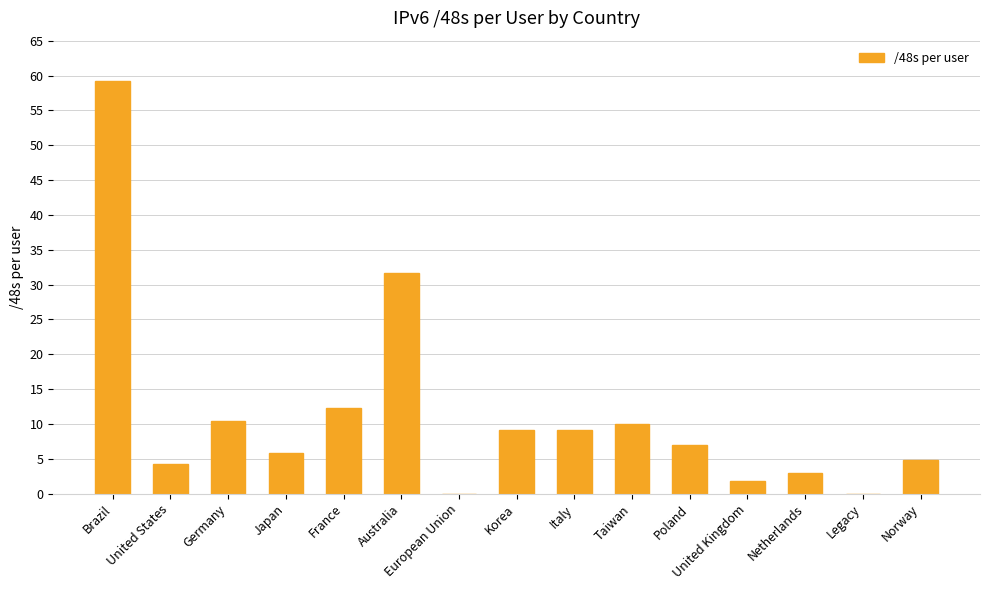

Is it true that the value at Brazil is 32.3?

False